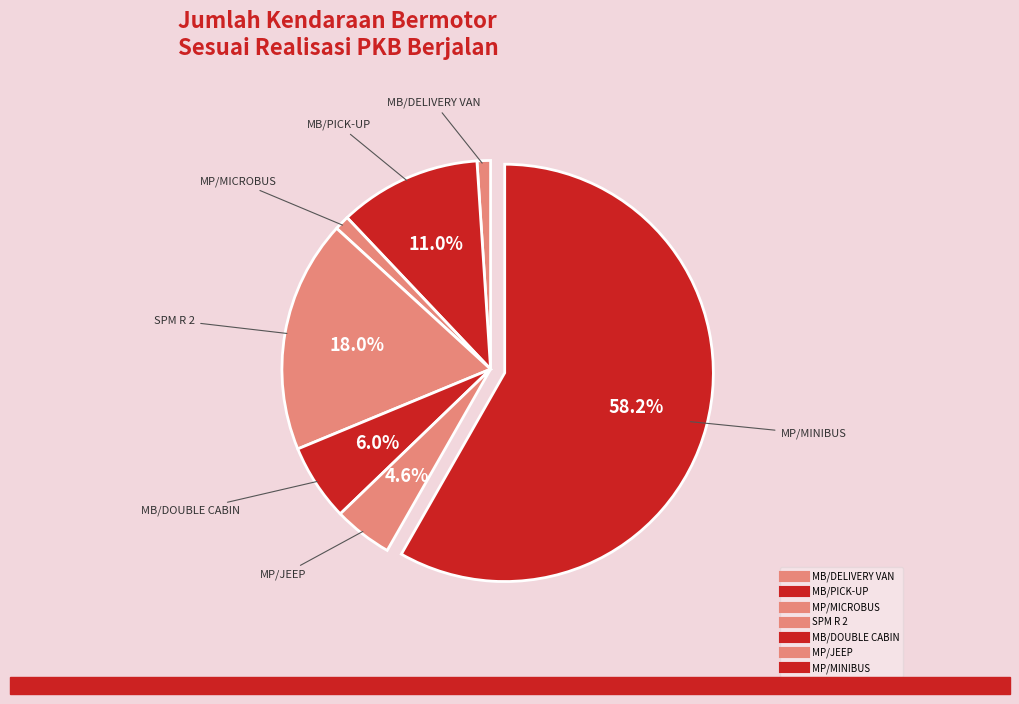

Count the number of slices in the pie.

7